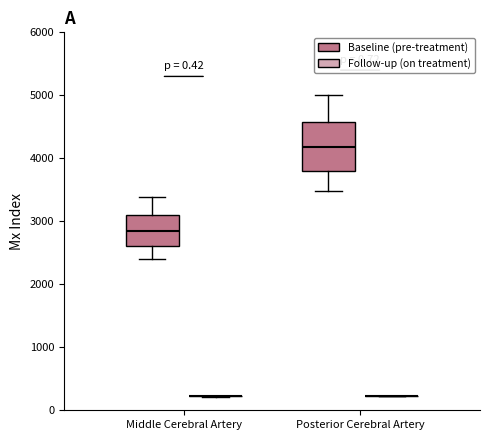

Which box is the tallest, from its lower edge to its upper edge?

Posterior Cerebral Artery (Baseline (pre-treatment))